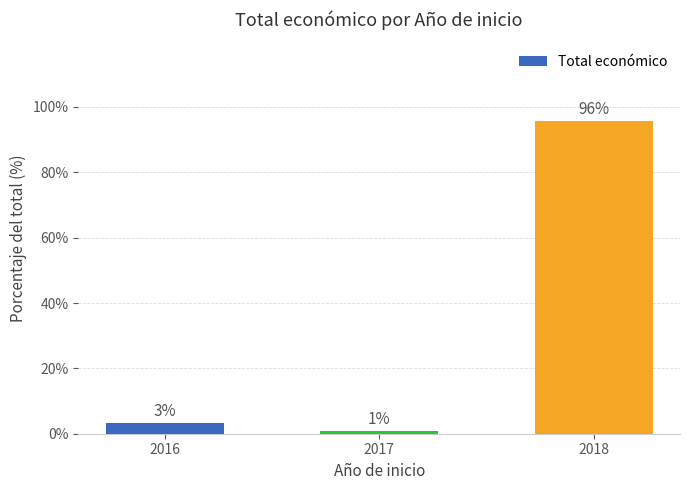

What is the average value?

33.3